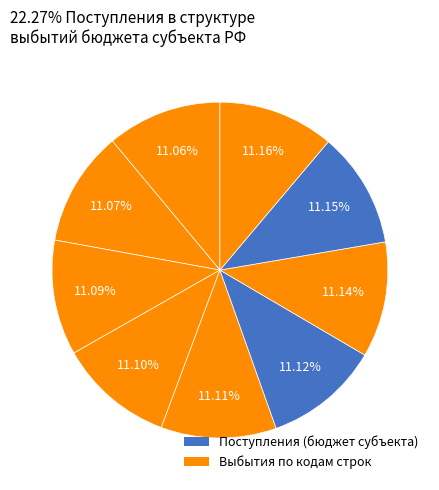

Count the number of slices in the pie.

9